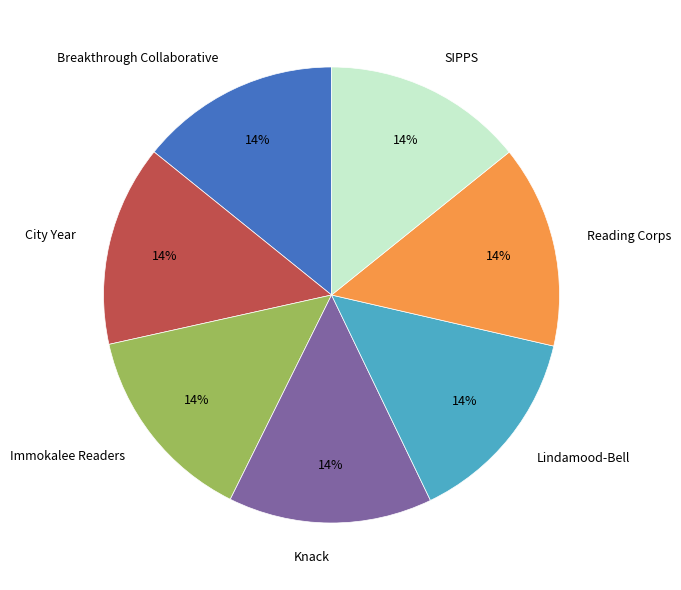

To the nearest percent, what percentage of the pie is SIPPS?

14%